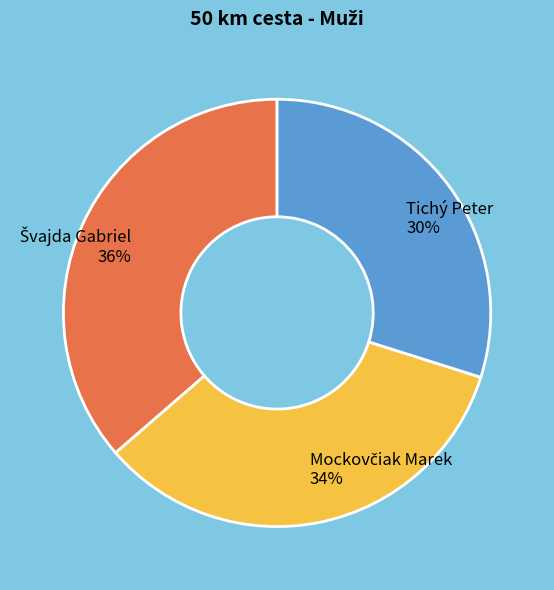

Which category has the smallest portion of the pie?

Tichý Peter